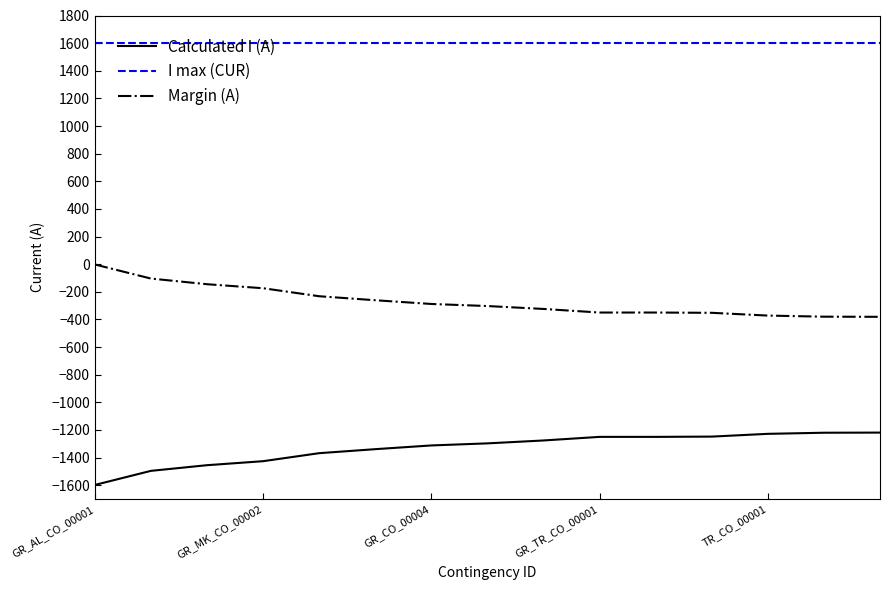

Rank the series by their maximum value, from highest to lowest.

I max (CUR), Margin (A), Calculated I (A)